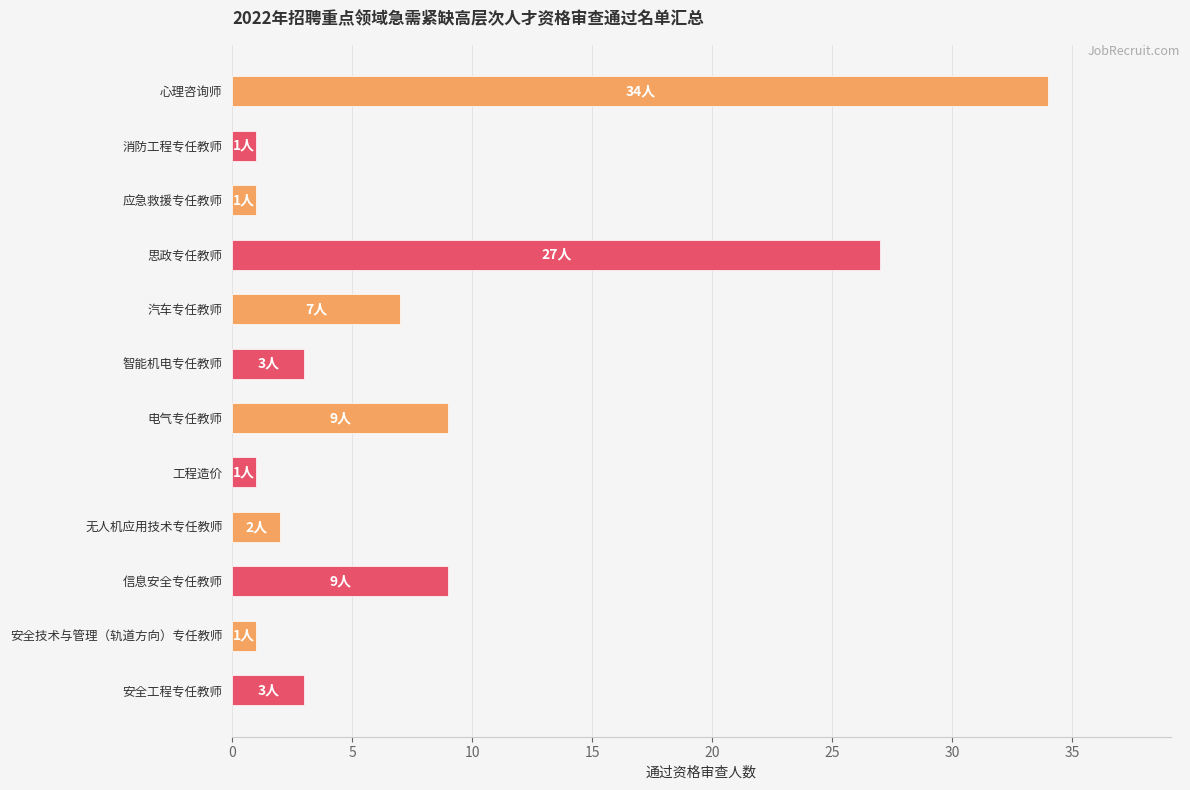

Reading top to bottom, what are all the values shown in this chart?

心理咨询师=34	消防工程专任教师=1	应急救援专任教师=1	思政专任教师=27	汽车专任教师=7	智能机电专任教师=3	电气专任教师=9	工程造价=1	无人机应用技术专任教师=2	信息安全专任教师=9	安全技术与管理（轨道方向）专任教师=1	安全工程专任教师=3